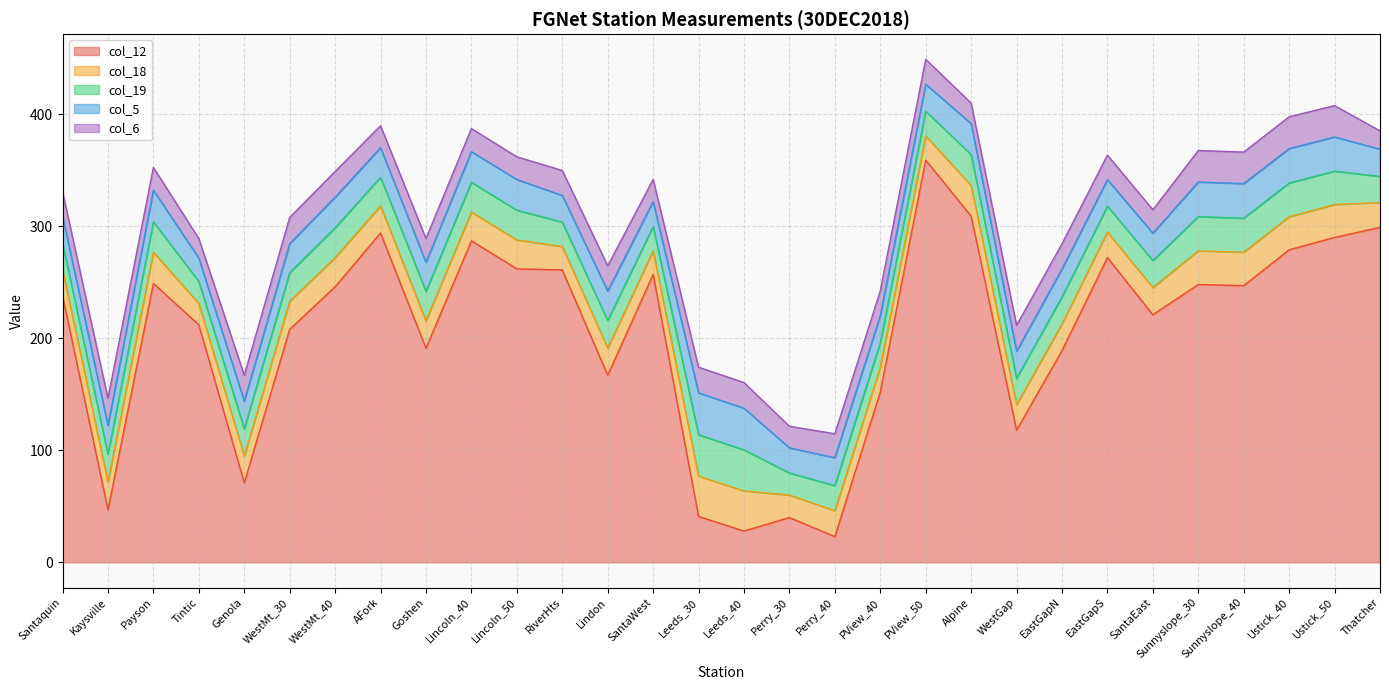

What is the label of the 27th point from the right?

Tintic